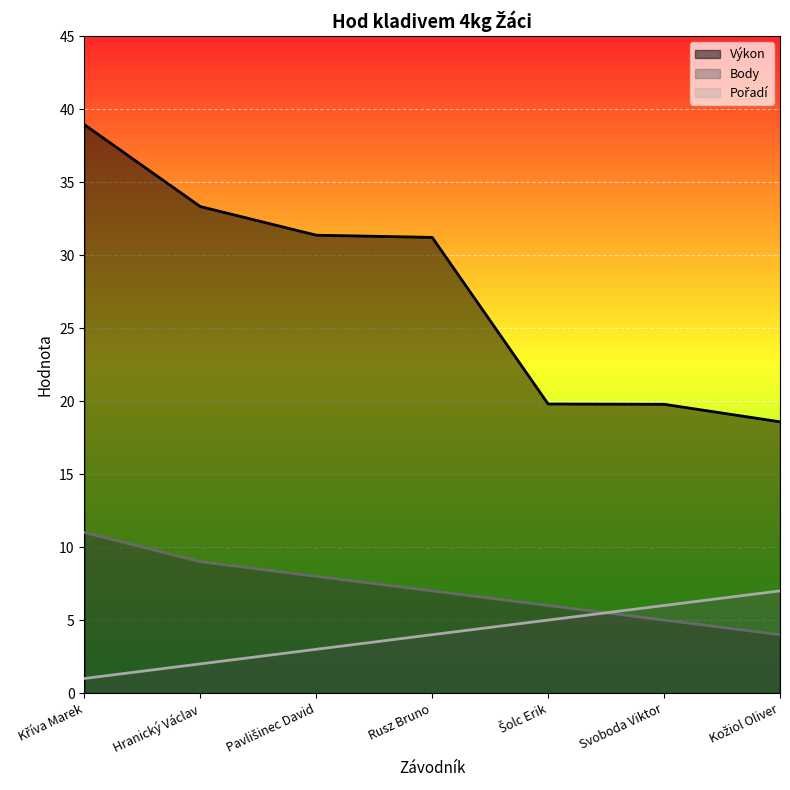

At which label does Výkon reach its peak?

Kříva Marek